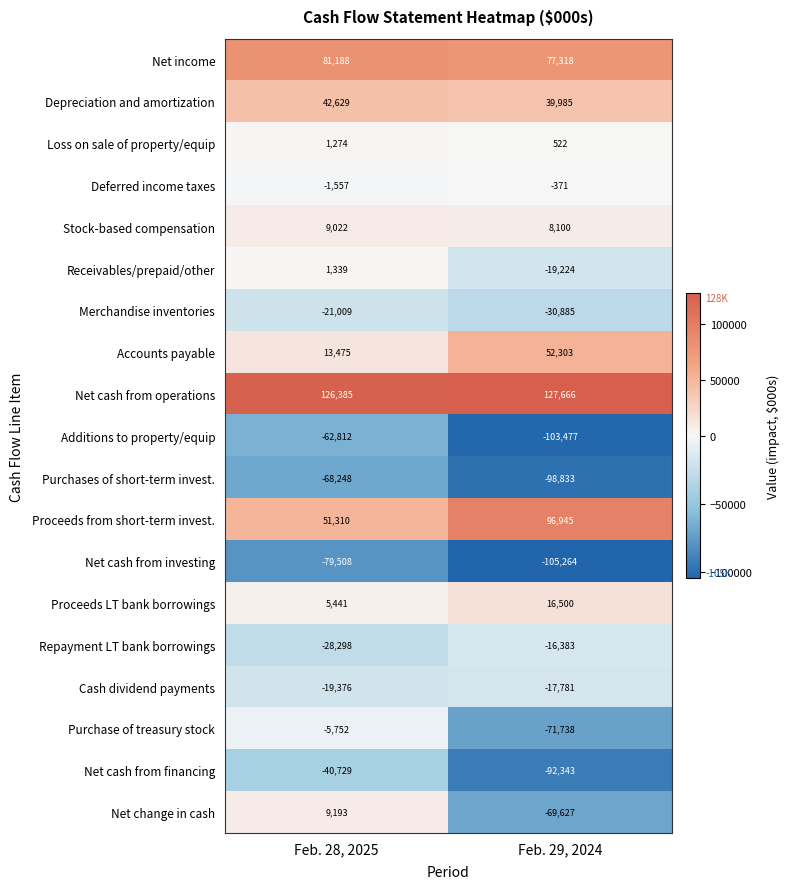

How many data points does each series have?

2